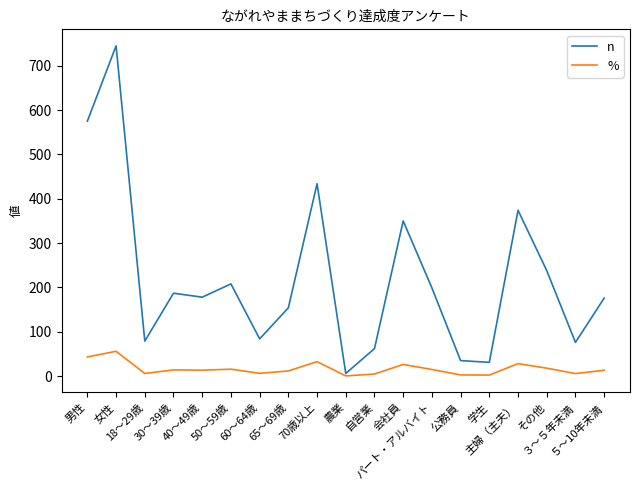

What is the minimum value for n?

6.0